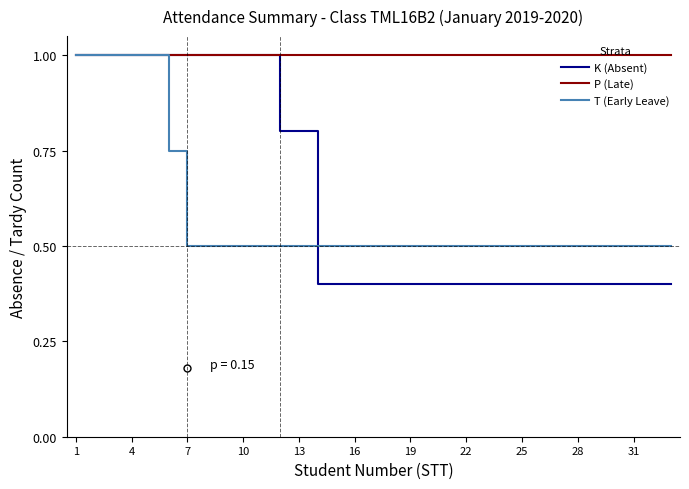

What are all the series names shown in the legend?

K (Absent), P (Late), T (Early Leave)